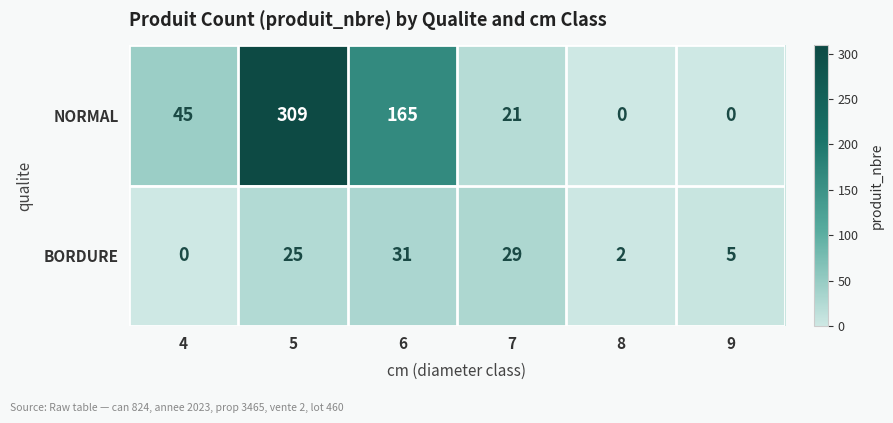

Reading left to right, list all the values displayed in this chart.

NORMAL: 4=45	5=309	6=165	7=21	8=0	9=0
BORDURE: 4=0	5=25	6=31	7=29	8=2	9=5